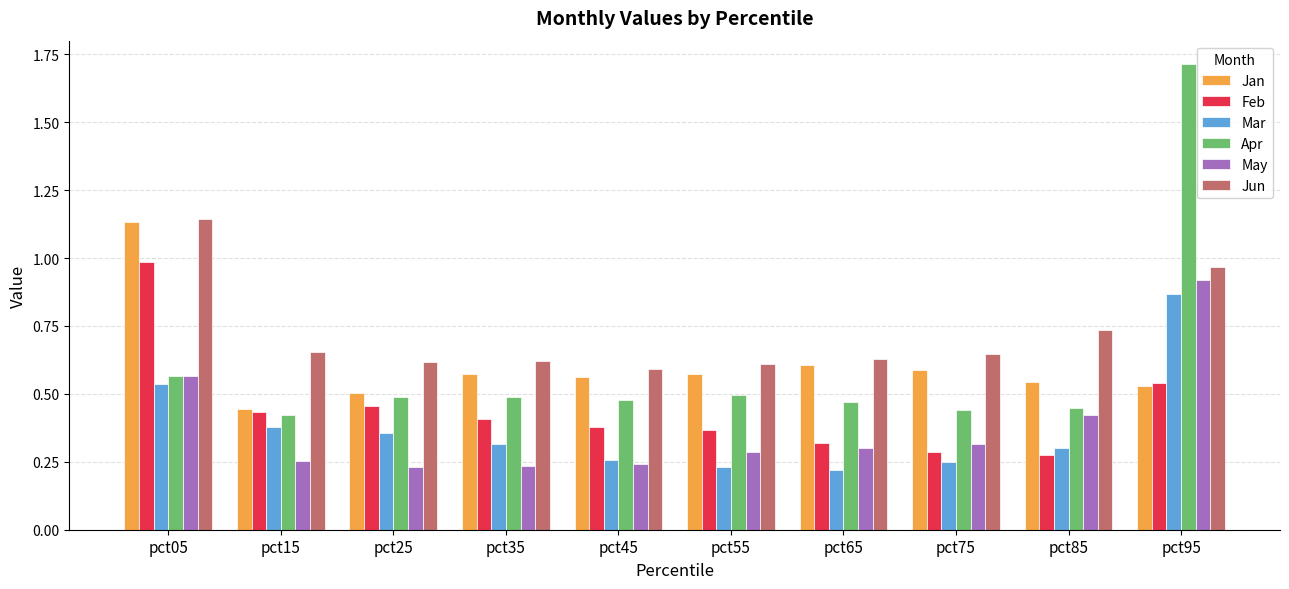

True or false: May has a value of 0.1 at pct65.

False